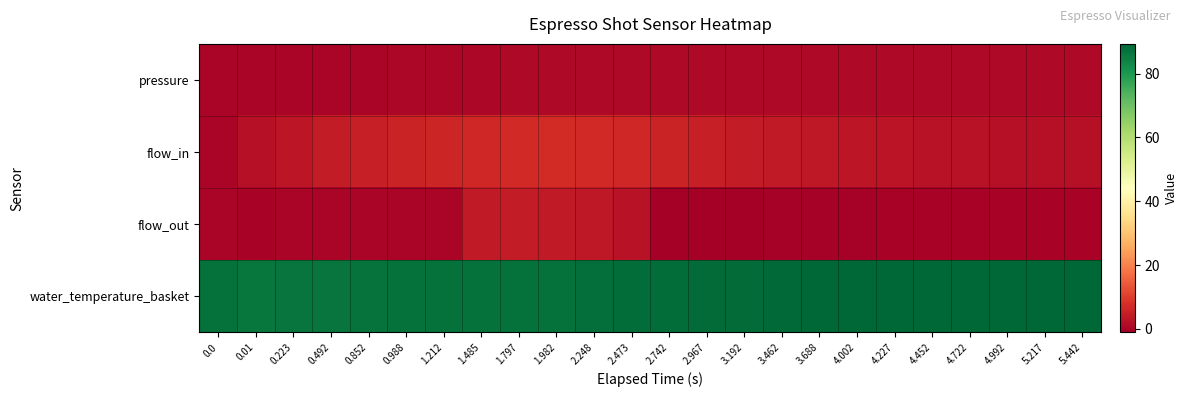

At which category is the sum across all series the highest?

1.797